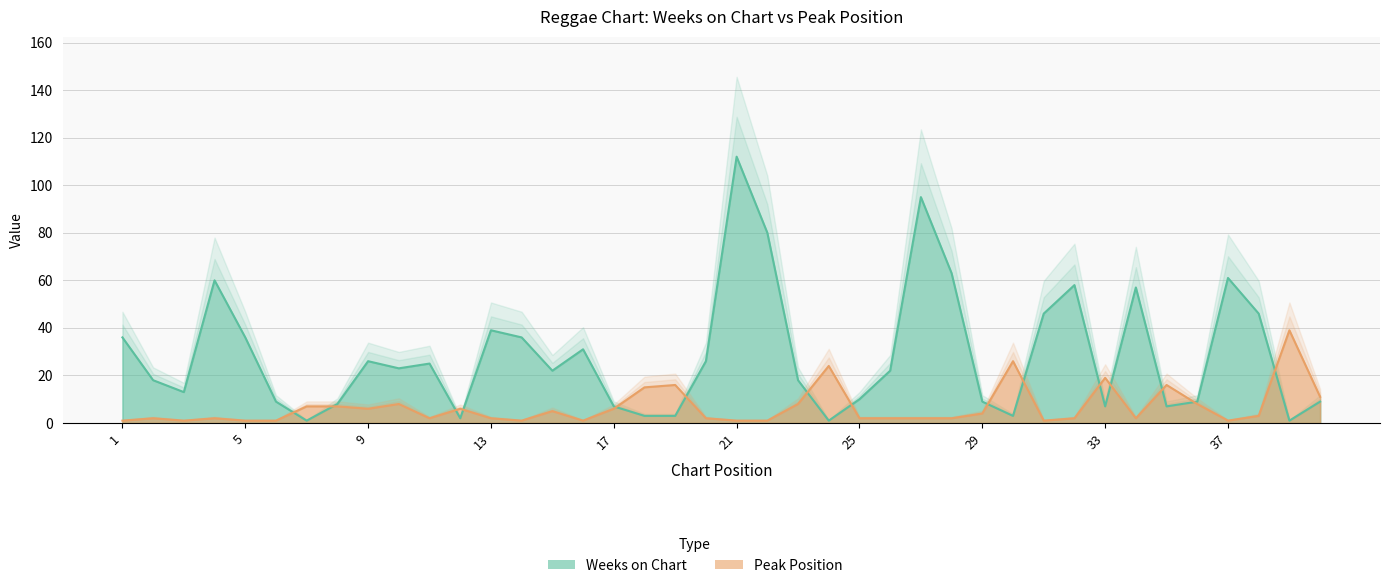

Where is the first local minimum for Peak Position?

3